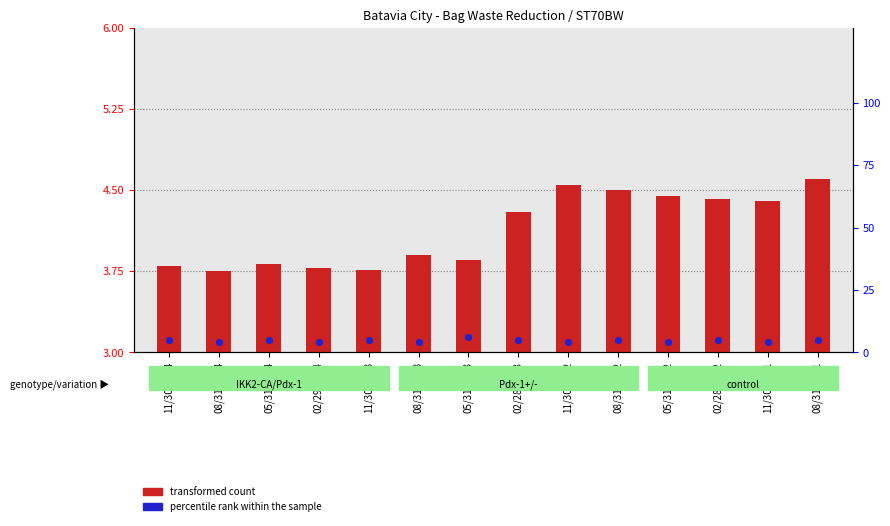

What is the total value across all series at 08/31/2023?

4.9